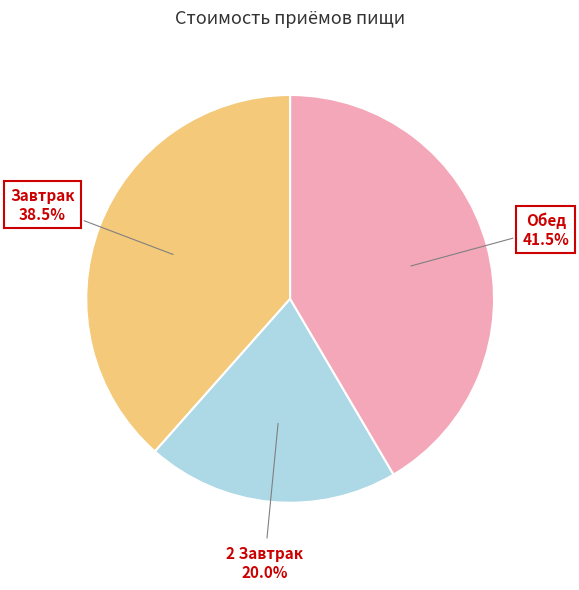

What is the ratio of the value at 2 Завтрак to the value at Обед?

0.5